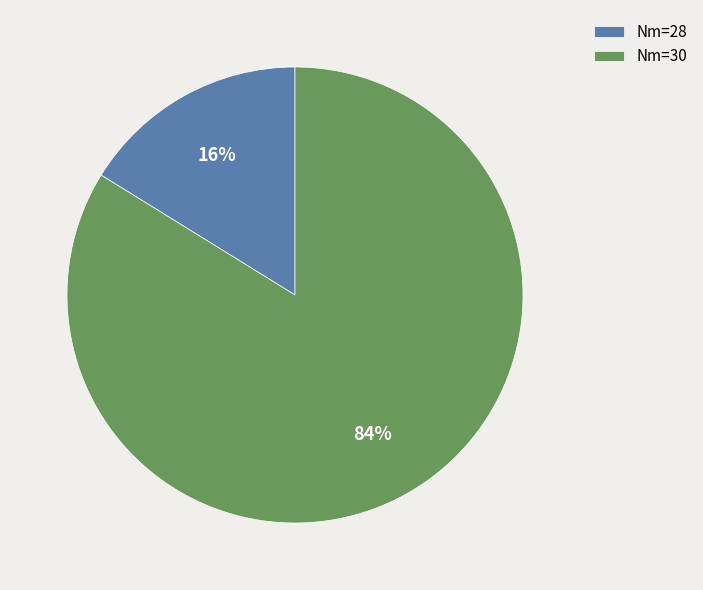

How many slices are in this pie chart?

2